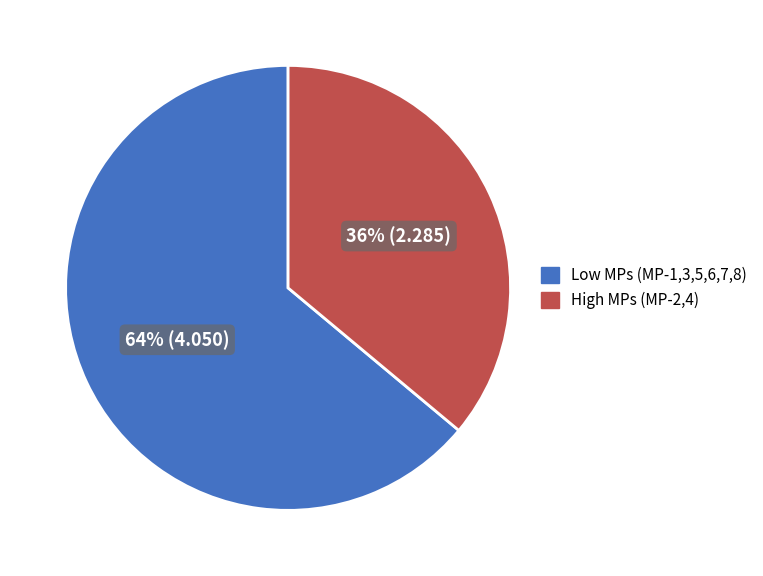

To the nearest percent, what is the average slice percentage?

50%